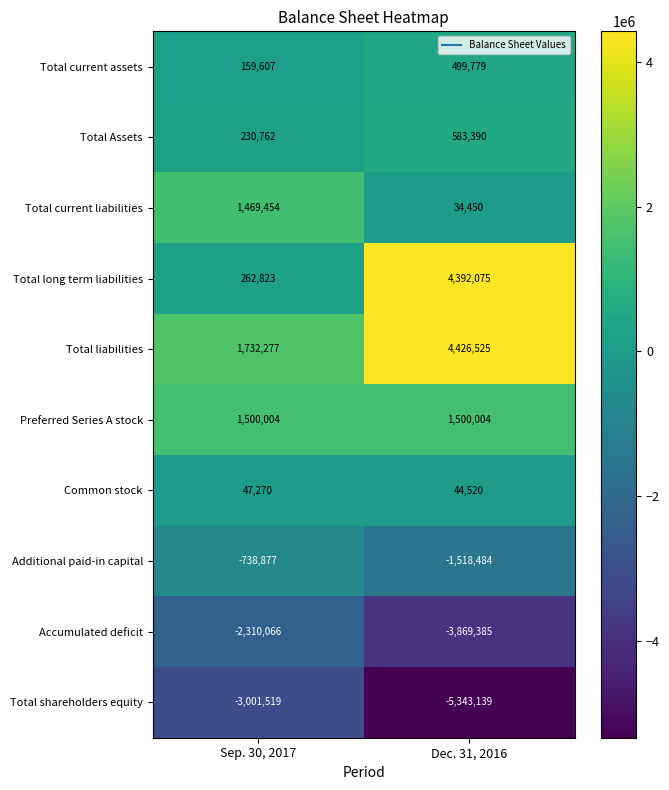

What is the total value across all series at Dec. 31, 2016?

749735